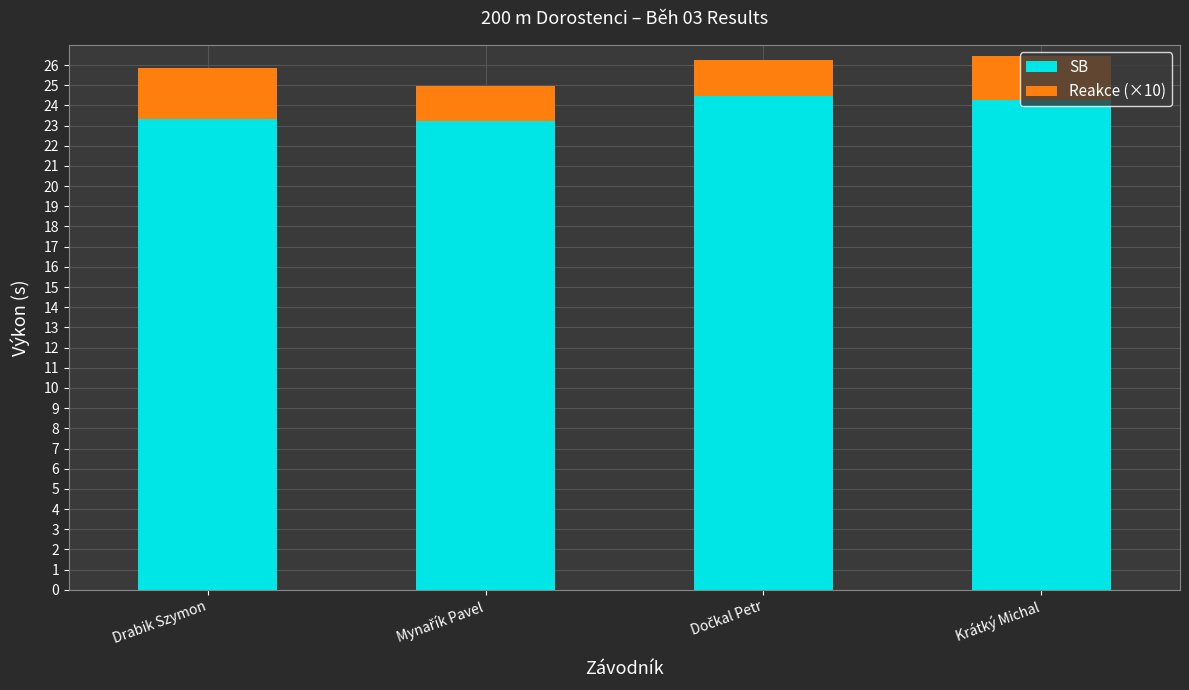

True or false: SB has a value of 12.9 at Krátký Michal.

False